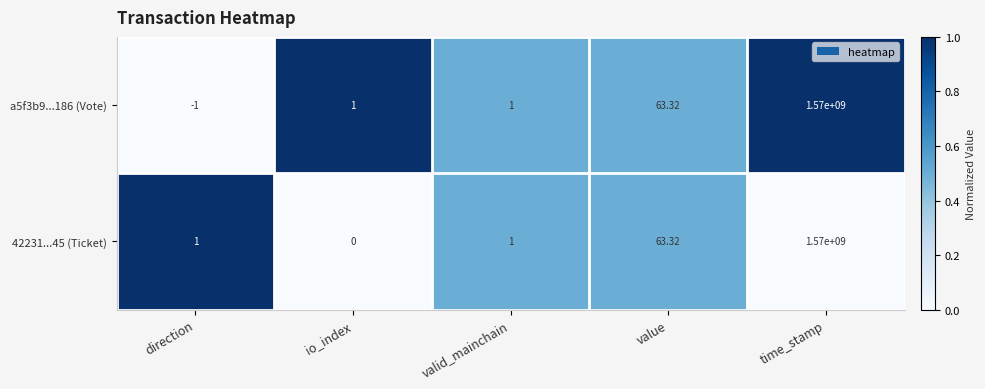

Which series has the largest total across all categories?

42231...45 (Ticket)